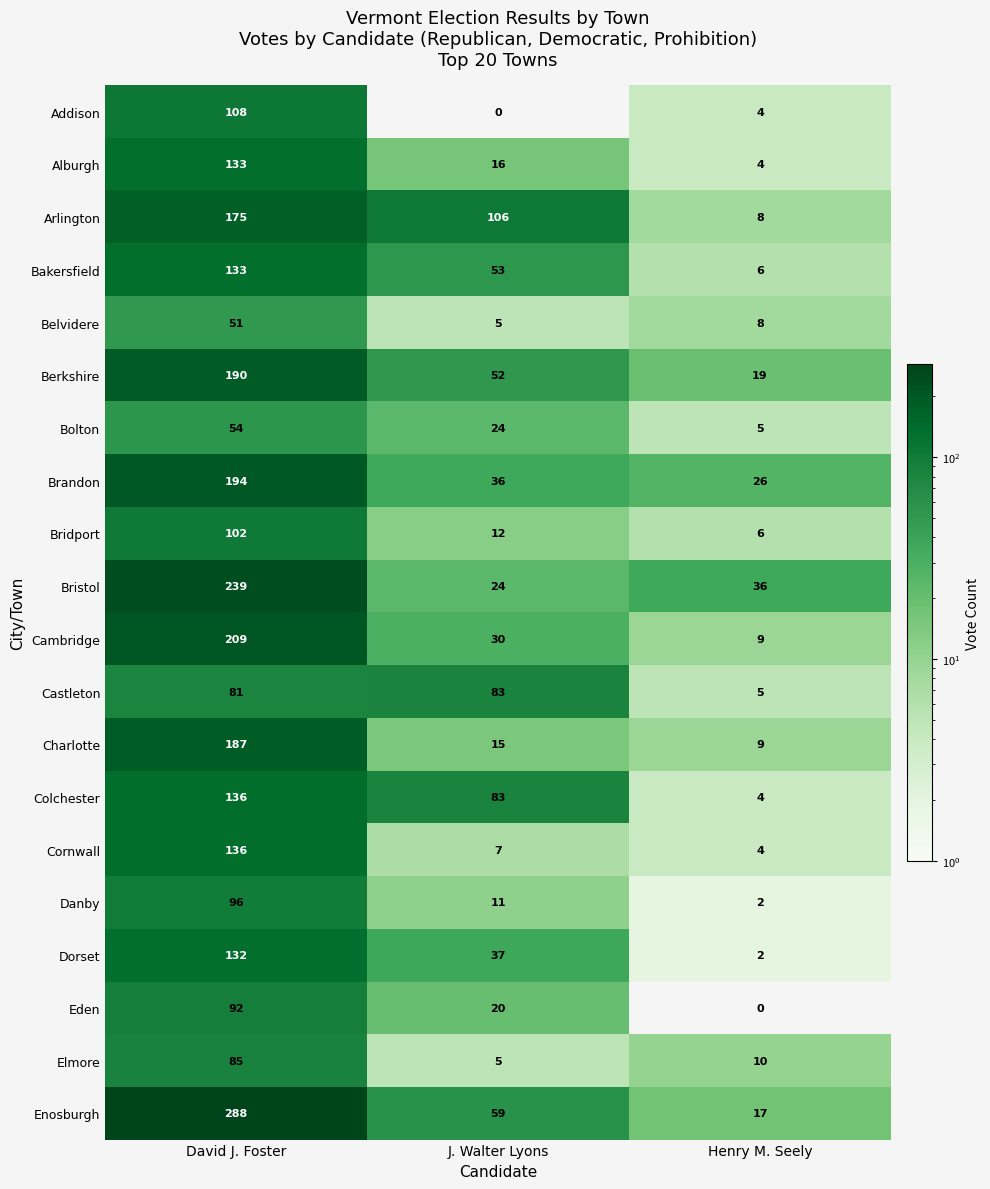

How many series are shown in this chart?

20